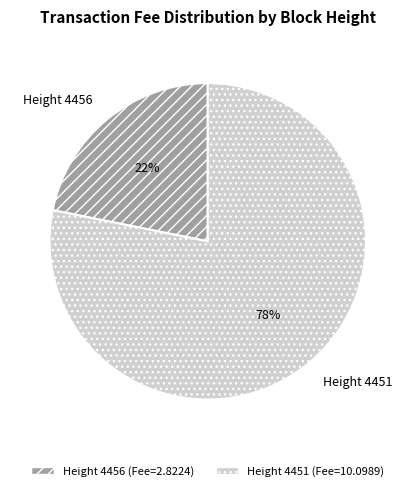

How many segments does this pie chart have?

2